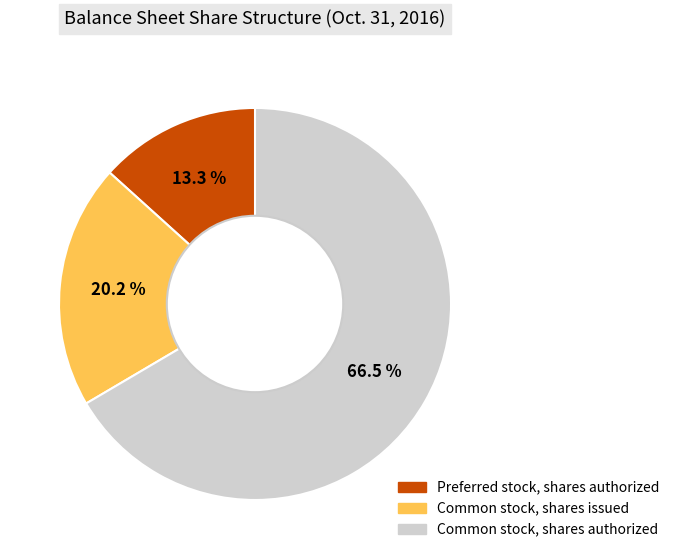

Between Common stock, shares issued and Common stock, shares authorized, which is larger?

Common stock, shares authorized